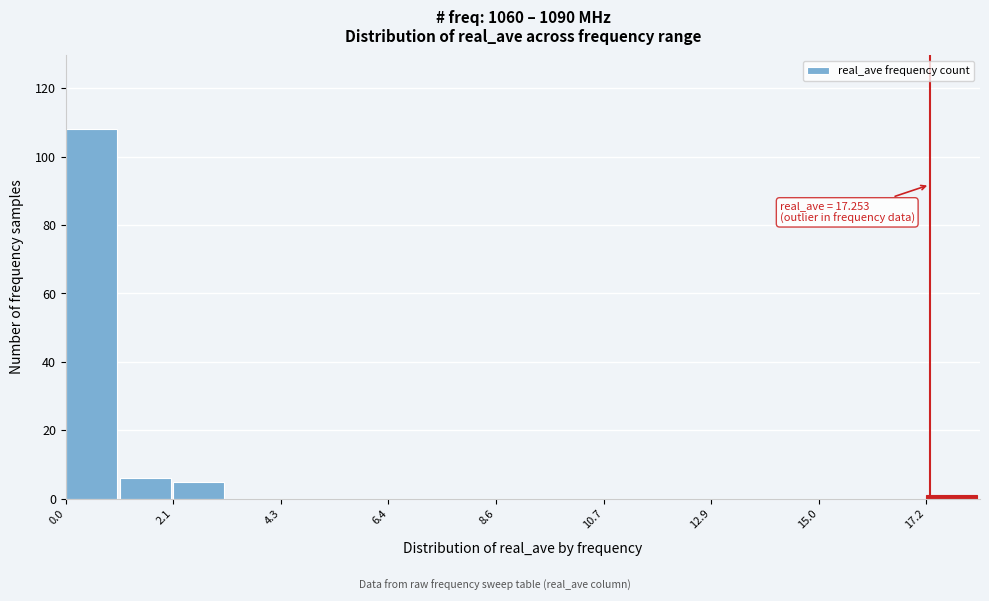

Read against the x-axis, roughly where is the centre of the tallest bar?

0.5